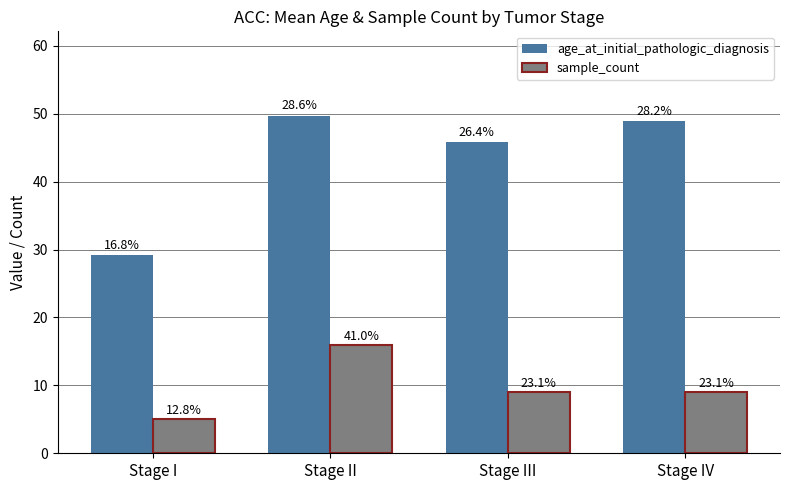

What is the difference between the second highest and minimum values in the sample_count series?

4.0